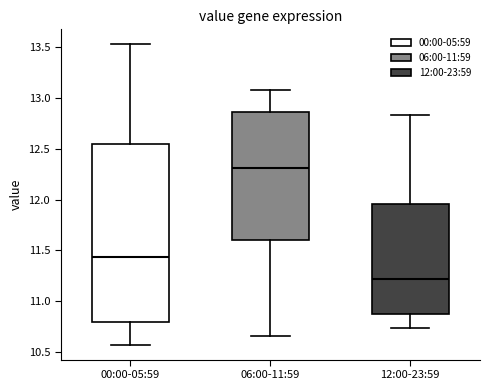

Where does the lower whisker of the box for 06:00-11:59 end on the y-axis? The values are not printed on the chart, so give them approximately, as read against the axis.

10.65